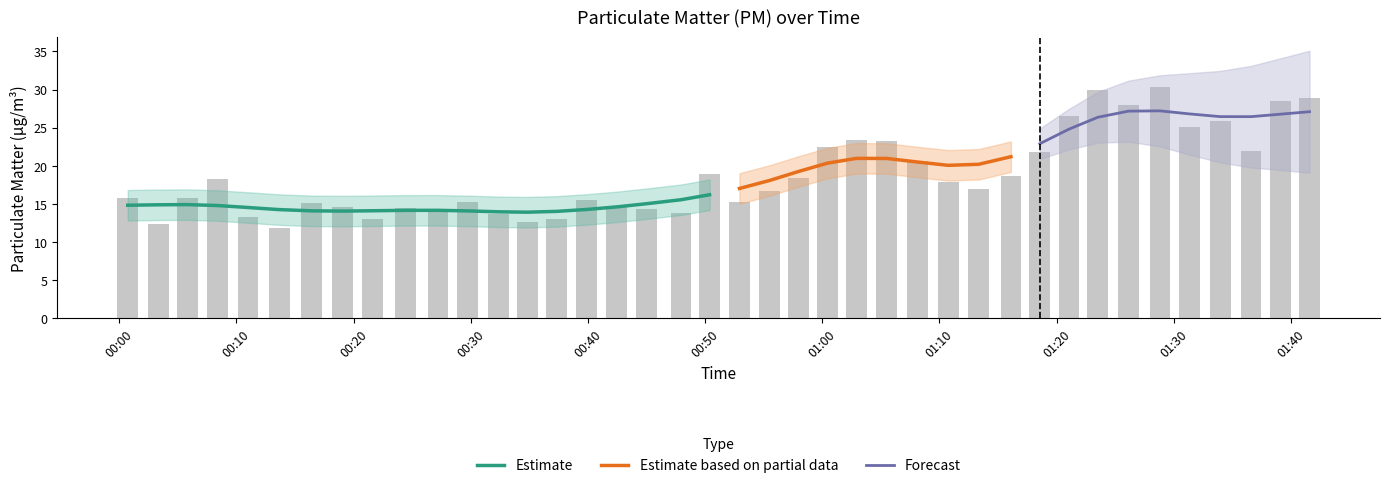

What is the maximum value shown in the chart?

30.4